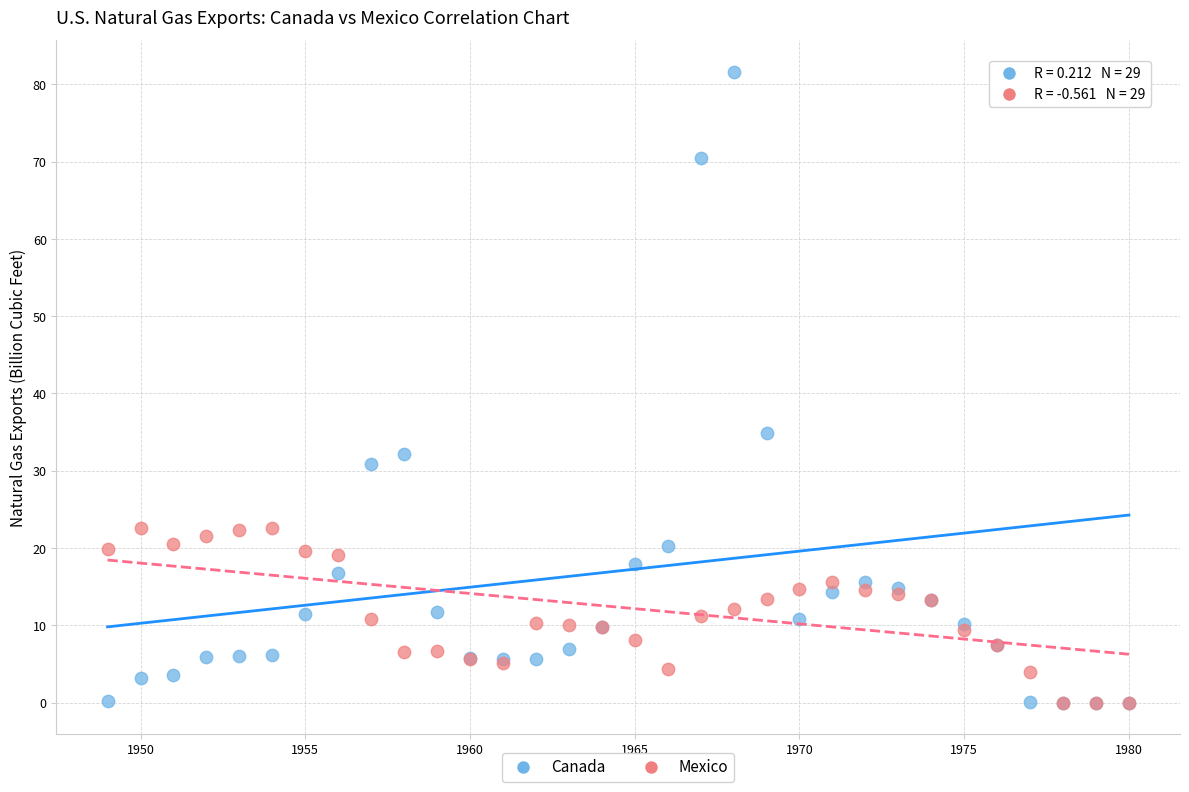

In the Canada series, what Y value is closest to 40?

34.9